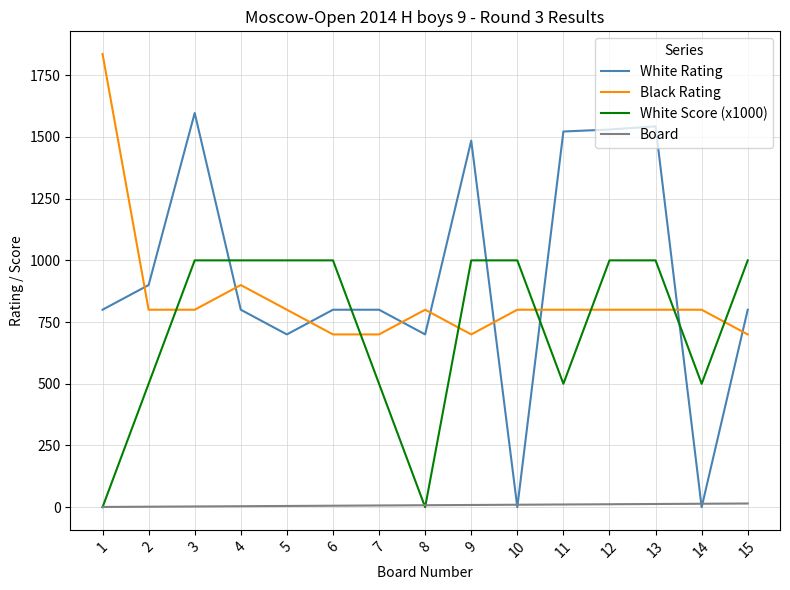

True or false: White Rating and White Score (x1000) intersect in this chart.

True